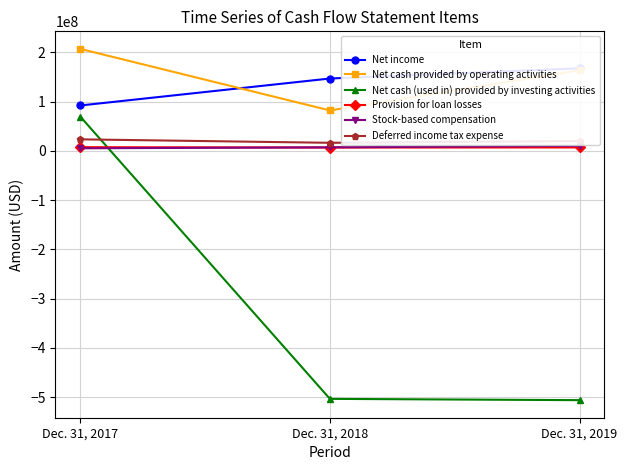

Read the Deferred income tax expense value at Dec. 31, 2017, to the nearest 10.

23461000